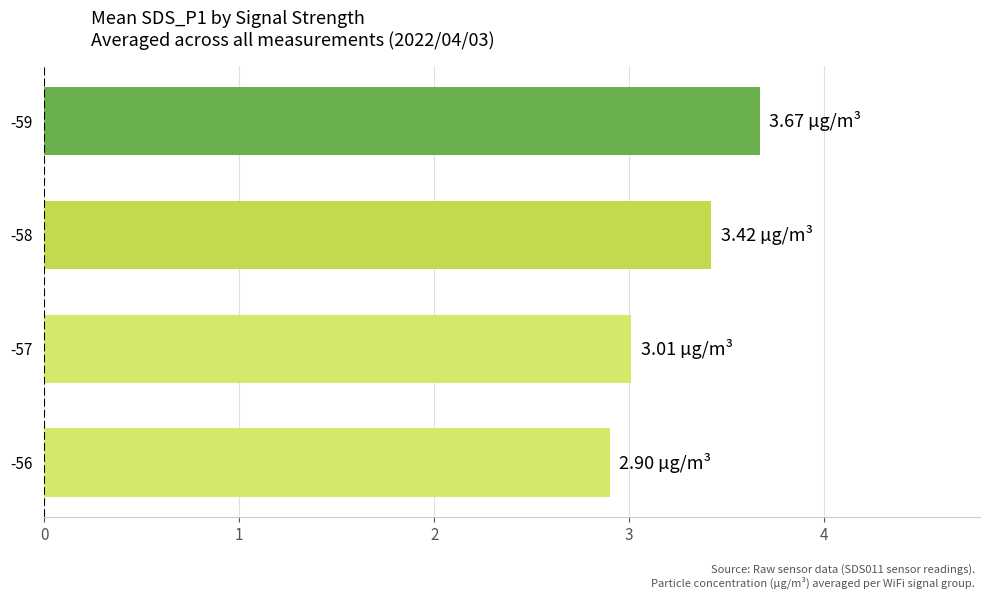

What is the sum of the values at -56 and -58?

6.3